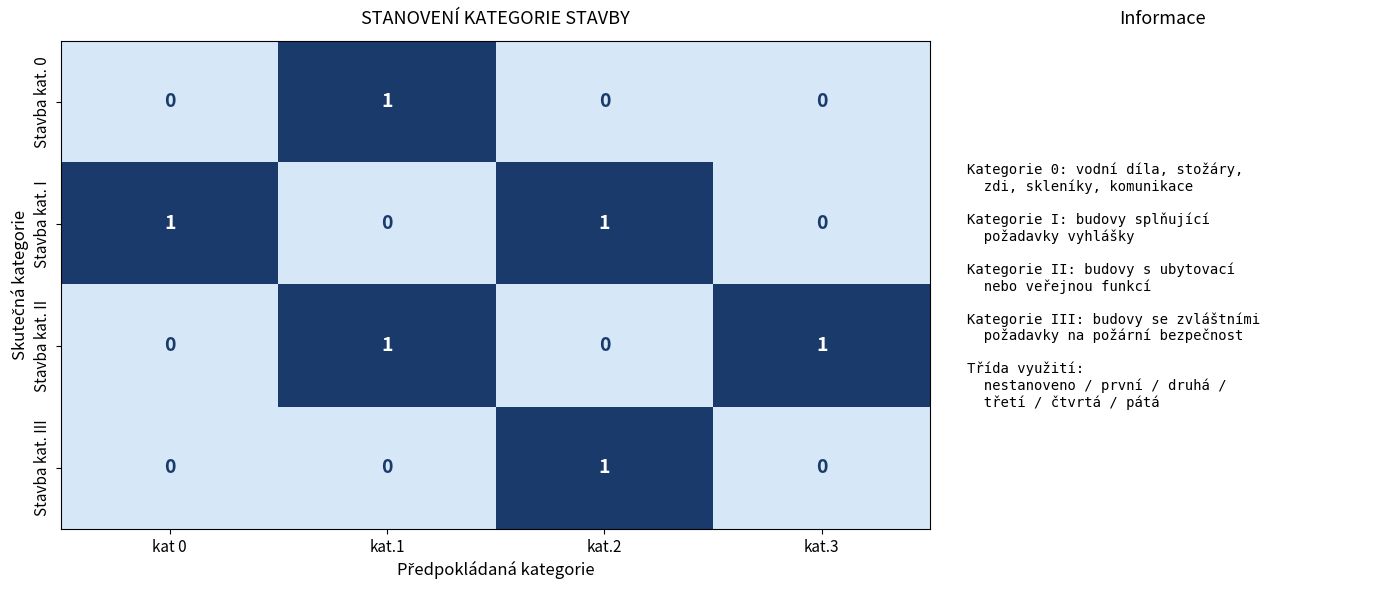

Count the Stavba kat. 0 values in the range 0 to 1.

4